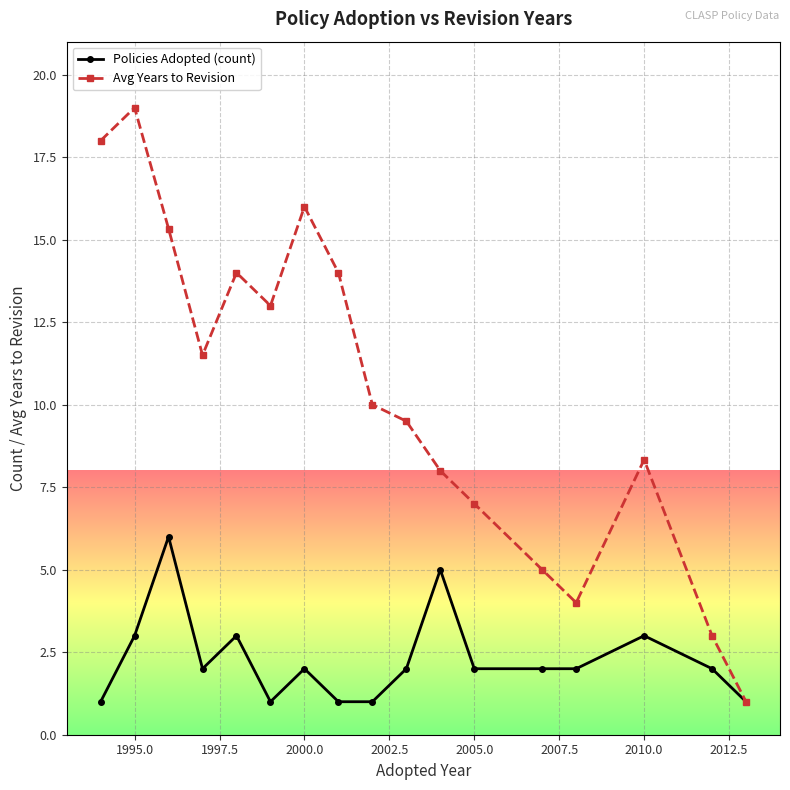

What are all the series names shown in the legend?

Policies Adopted (count), Avg Years to Revision